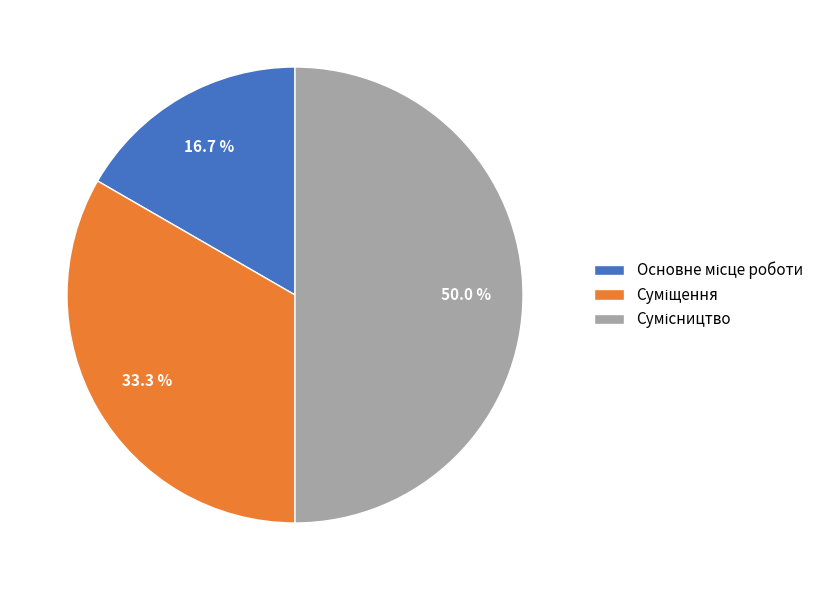

How many segments does this pie chart have?

3